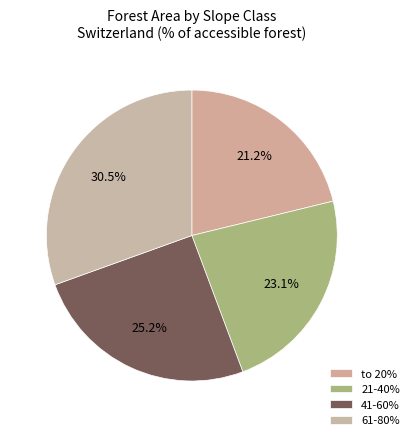

Which category has the smallest portion of the pie?

to 20%